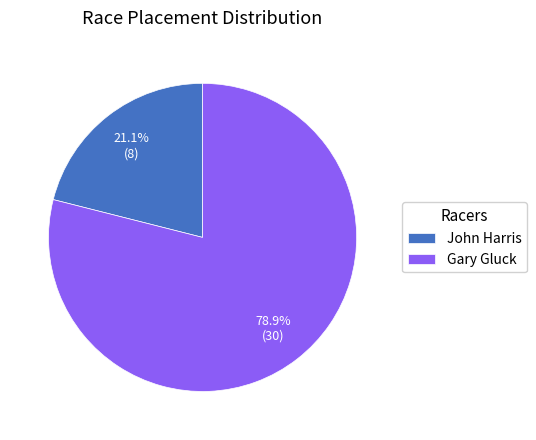

To the nearest percent, what is the average slice percentage?

50%